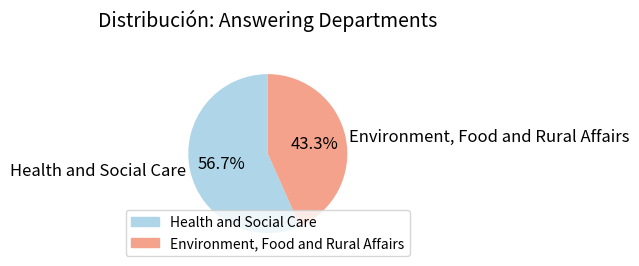

What is the ratio of the value at Environment, Food and Rural Affairs to the value at Health and Social Care?

0.8